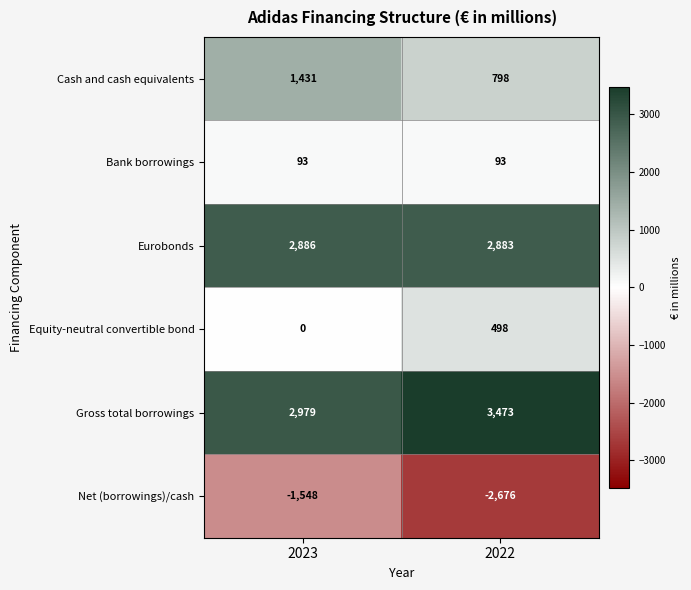

At which category is the sum across all series the highest?

2023